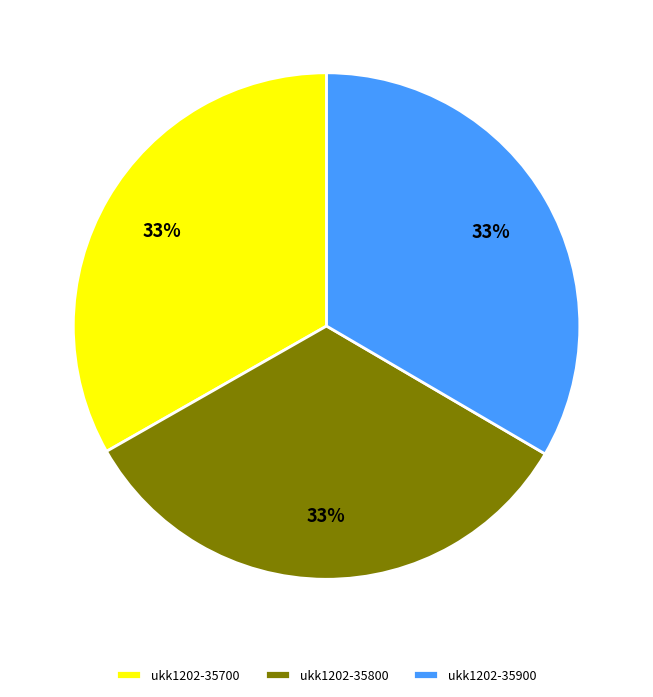

True or false: ukk1202-35700 accounts for 23% of the total.

False